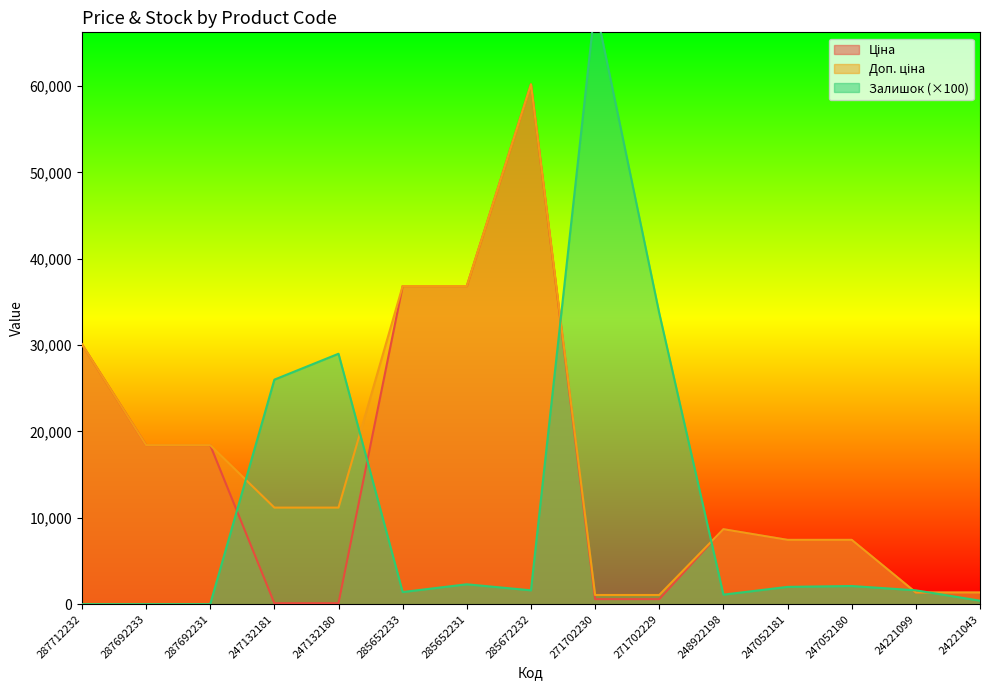

True or false: Доп. ціна and Ціна intersect in this chart.

False